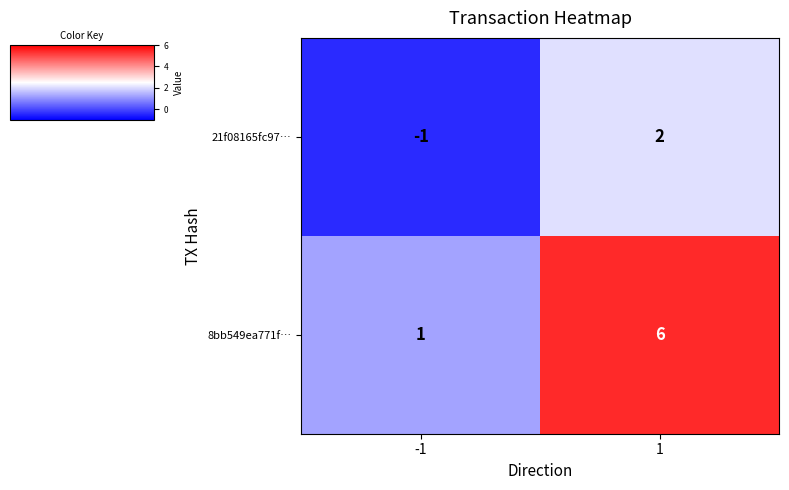

Is the value of 8bb549ea771f… at -1 greater than the value of 21f08165fc97… at 1?

No